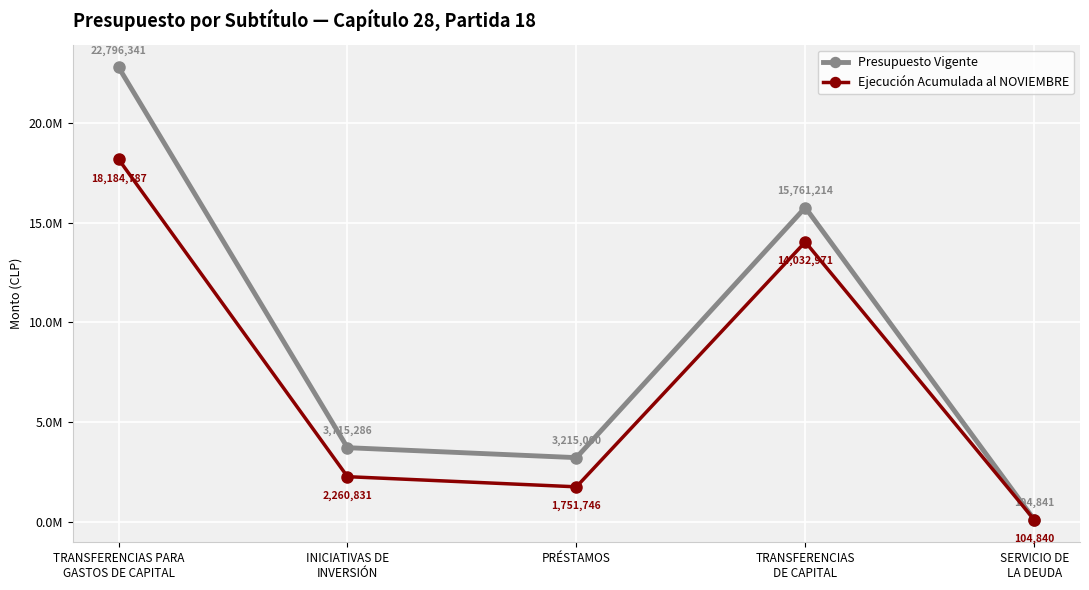

What is the maximum value shown in the chart?

22796341